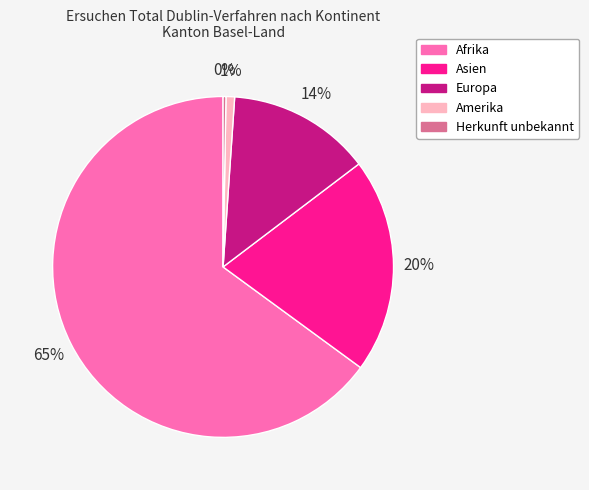

What is the largest slice in the pie chart?

Afrika